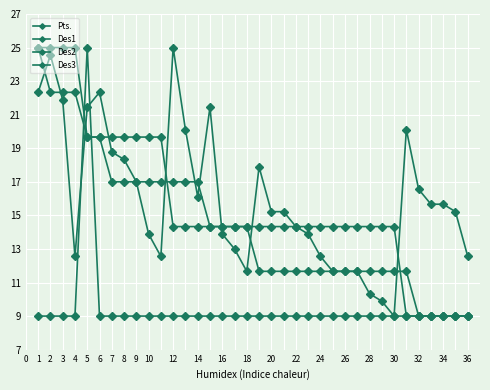

What is the value of the Des3 point at the 19th from the left?

17.9